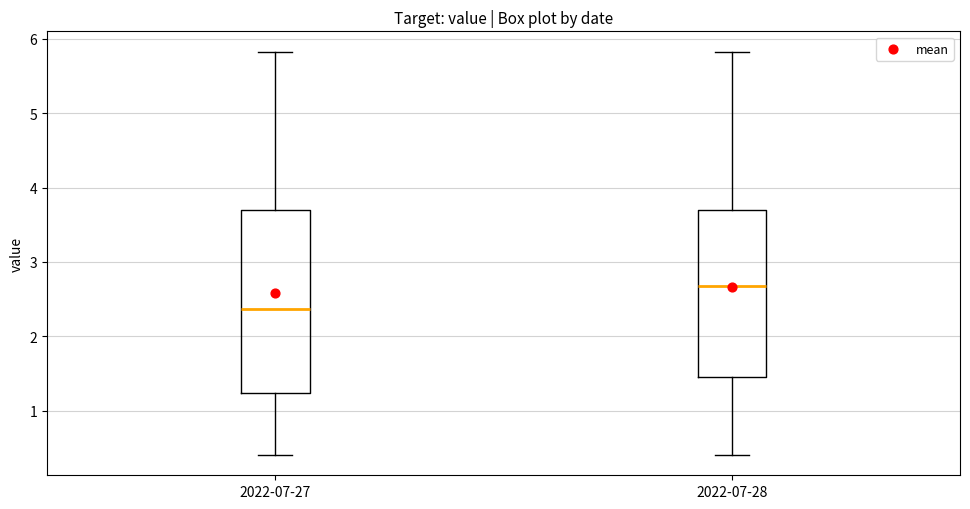

Where is the upper edge of the box for 2022-07-27 on the y-axis? The values are not printed on the chart, so give them approximately, as read against the axis.

3.7